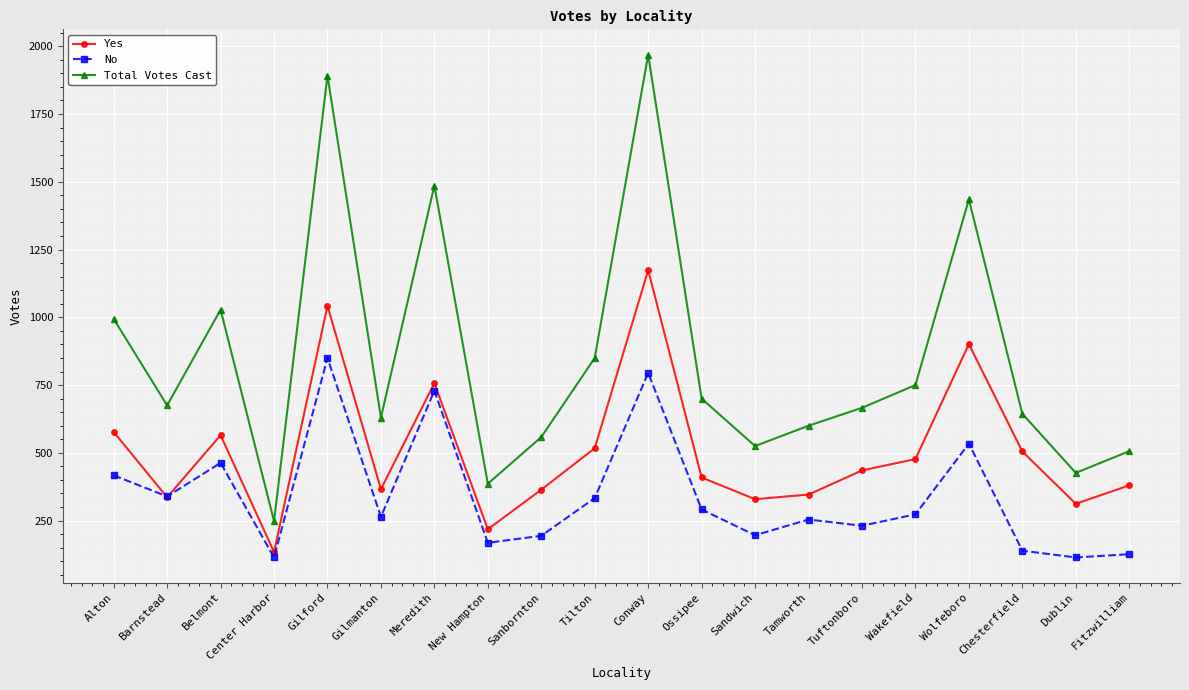

How many times do Yes and No cross each other?

2